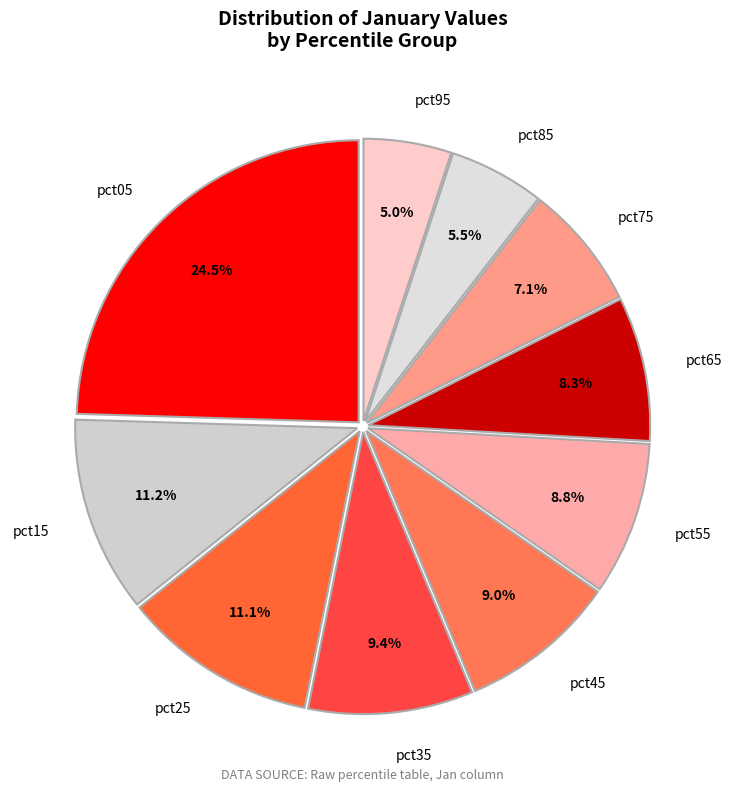

What is the largest slice in the pie chart?

pct05